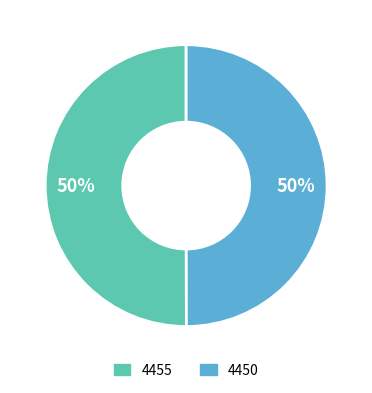

True or false: 4450 accounts for 58% of the total.

False